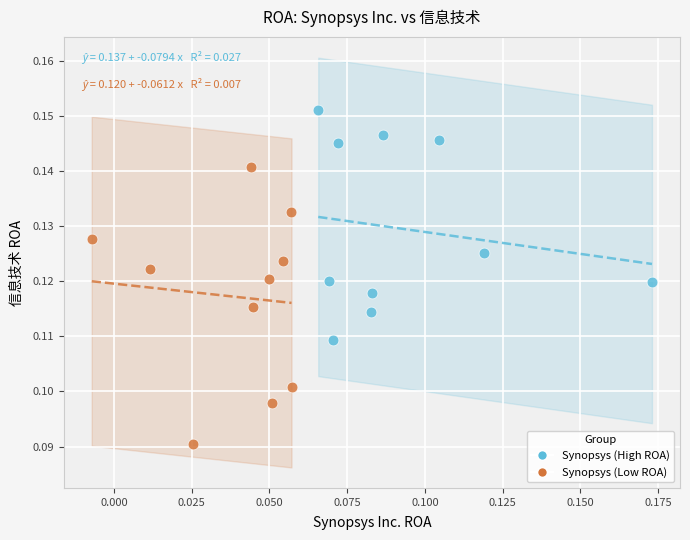

Which series has the largest Y range (max minus min)?

Synopsys (Low ROA)